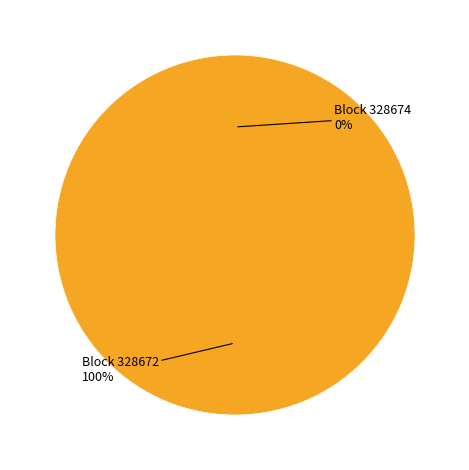

What is the smallest slice in the pie chart?

328674